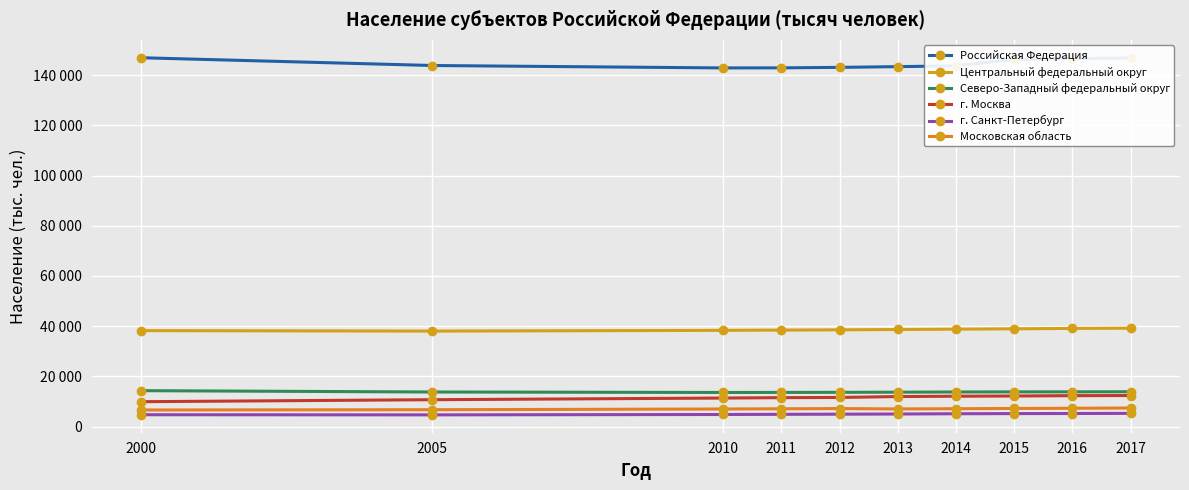

The value of г. Санкт-Петербург at 2017 is 5282. True or false?

True